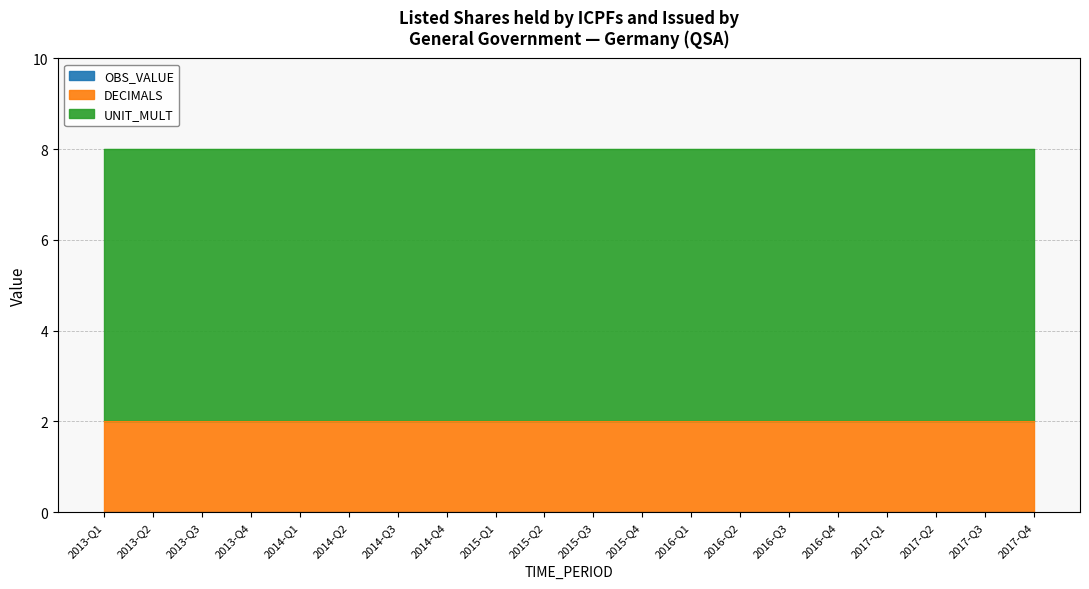

Reading left to right, transcribe all the data shown in this chart.

OBS_VALUE: 2013-Q1=0	2013-Q2=0	2013-Q3=0	2013-Q4=0	2014-Q1=0	2014-Q2=0	2014-Q3=0	2014-Q4=0	2015-Q1=0	2015-Q2=0	2015-Q3=0	2015-Q4=0	2016-Q1=0	2016-Q2=0	2016-Q3=0	2016-Q4=0	2017-Q1=0	2017-Q2=0	2017-Q3=0	2017-Q4=0
DECIMALS: 2013-Q1=2	2013-Q2=2	2013-Q3=2	2013-Q4=2	2014-Q1=2	2014-Q2=2	2014-Q3=2	2014-Q4=2	2015-Q1=2	2015-Q2=2	2015-Q3=2	2015-Q4=2	2016-Q1=2	2016-Q2=2	2016-Q3=2	2016-Q4=2	2017-Q1=2	2017-Q2=2	2017-Q3=2	2017-Q4=2
UNIT_MULT: 2013-Q1=6	2013-Q2=6	2013-Q3=6	2013-Q4=6	2014-Q1=6	2014-Q2=6	2014-Q3=6	2014-Q4=6	2015-Q1=6	2015-Q2=6	2015-Q3=6	2015-Q4=6	2016-Q1=6	2016-Q2=6	2016-Q3=6	2016-Q4=6	2017-Q1=6	2017-Q2=6	2017-Q3=6	2017-Q4=6